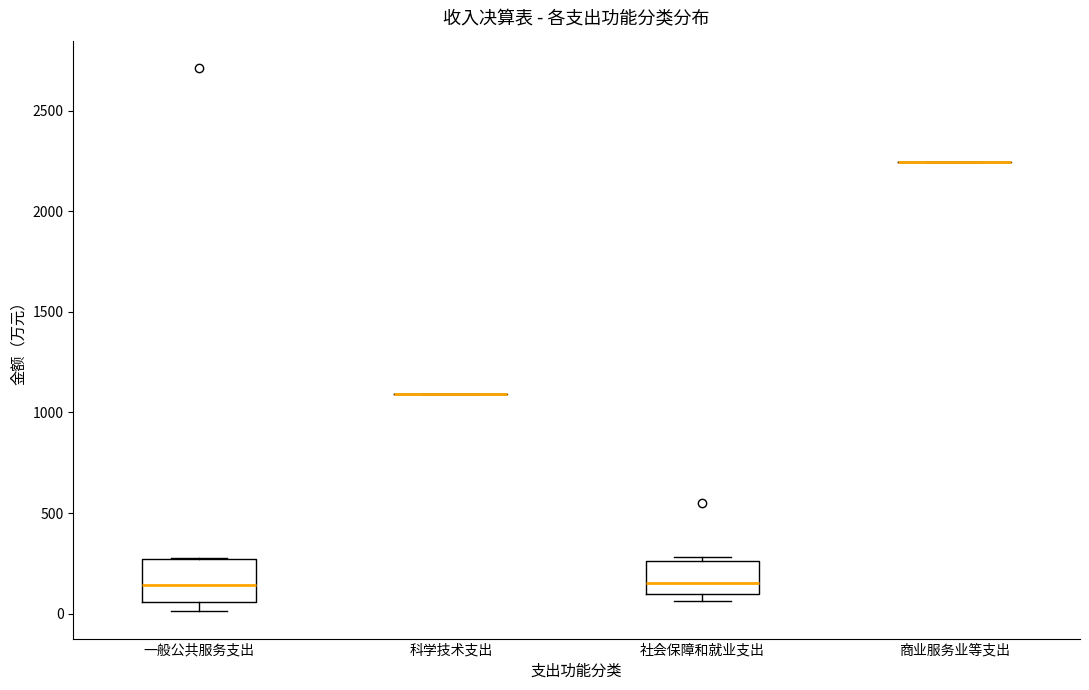

Reading left to right, transcribe this box plot: for each box, give where its median line is, the range the box spans, and where its two whiskers end, as read against the y-axis. The values are not printed on the chart, so give them approximately, as read against the axis.

一般公共服务支出: median 150, box 50 to 250, whiskers 0 to 300
科学技术支出: box collapsed to a line at 1100, whiskers 1100 to 1100
社会保障和就业支出: median 150, box 100 to 250, whiskers 50 to 300
商业服务业等支出: box collapsed to a line at 2250, whiskers 2250 to 2250